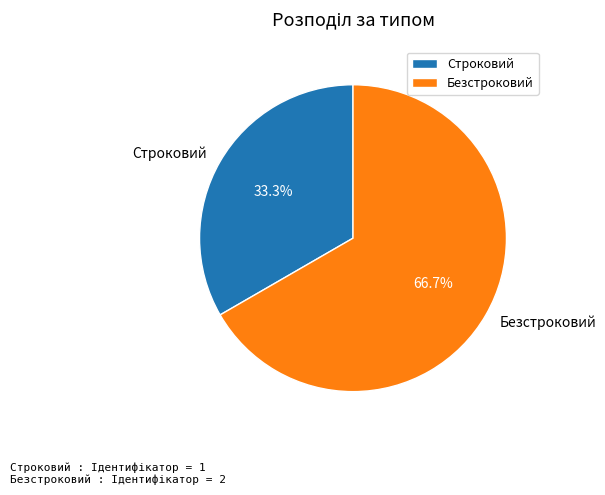

To the nearest percent, what percentage of the pie is Безстроковий?

67%